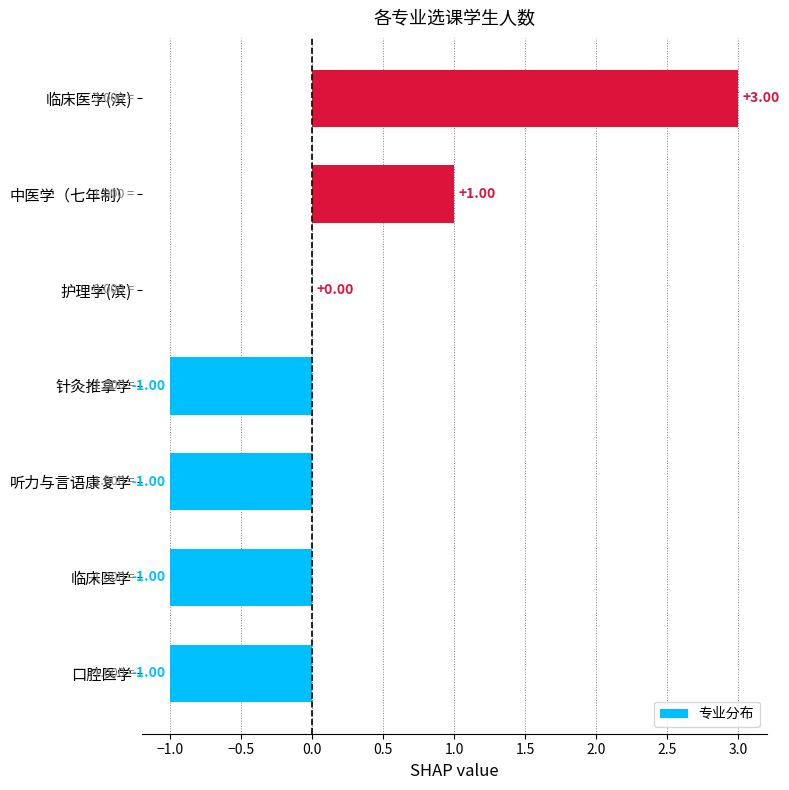

Which category has the highest value across all series?

临床医学(滨)